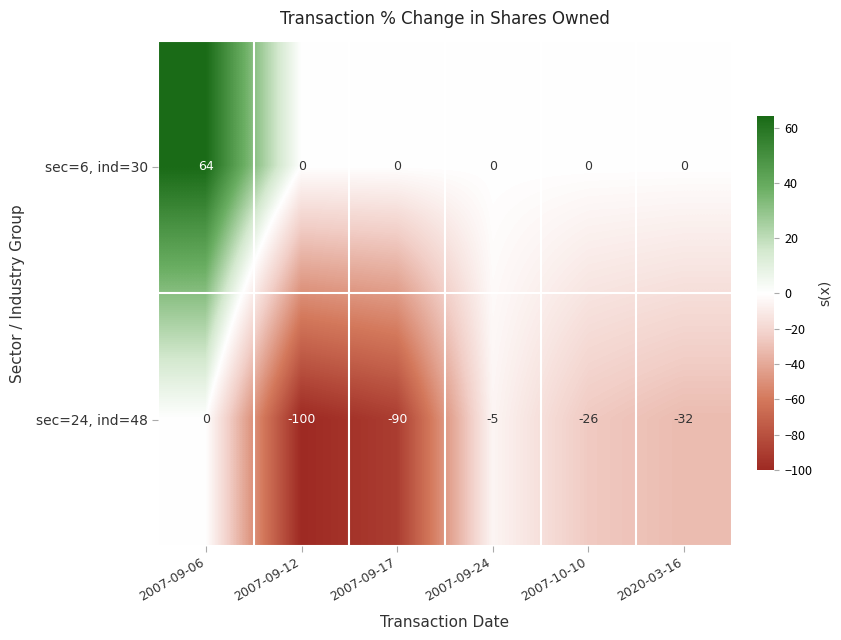

At which label does sec=24, ind=48 first exceed -26?

2007-09-06